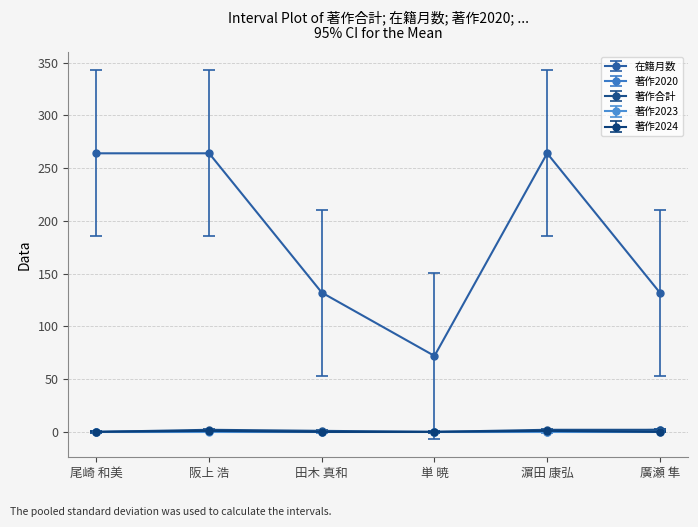

Is the value of 在籍月数 at 濵田 康弘 greater than the value of 著作2024 at 濵田 康弘?

Yes